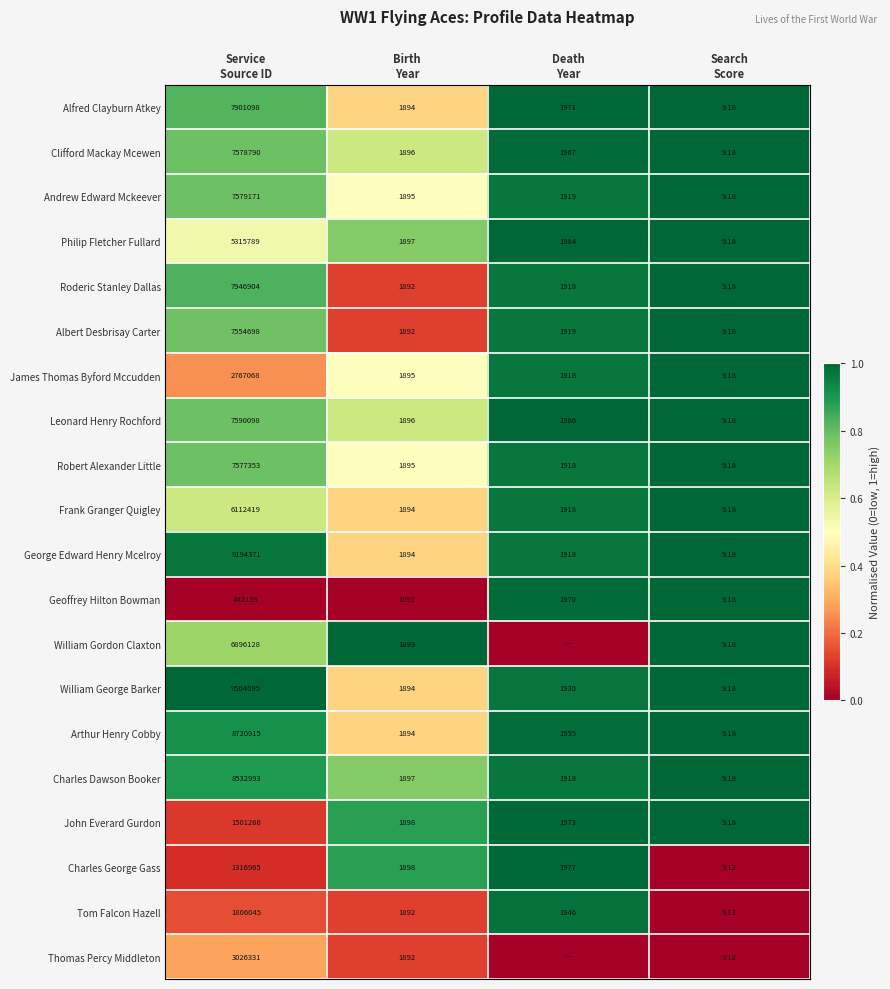

Count the Thomas Percy Middleton values in the range 0 to 1.

4